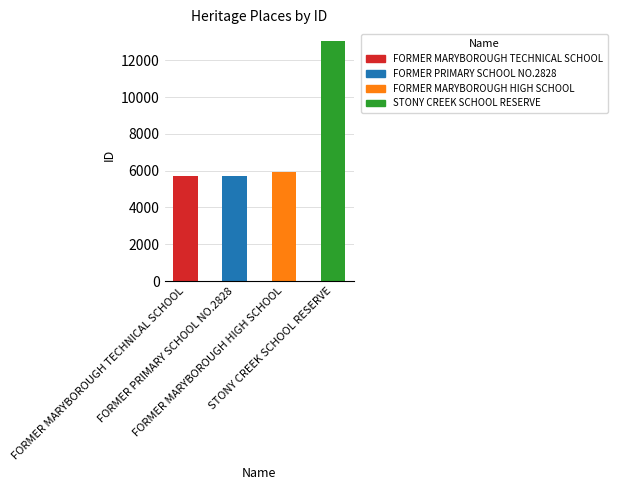

How many values are below 5948?

2